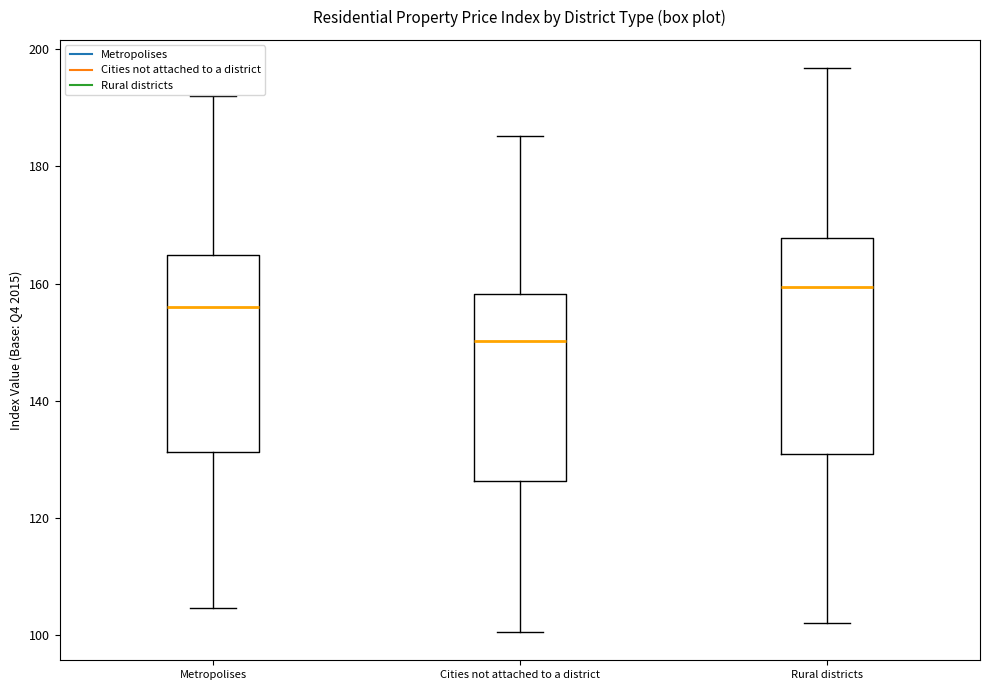

Reading left to right, read every box against the y-axis: the position of its median line, the range the box covers, and the ends of its whiskers. The values are not printed on the chart, so give them approximately, as read against the axis.

Metropolises: median 156, box 132 to 164, whiskers 104 to 192
Cities not attached to a district: median 150, box 126 to 158, whiskers 100 to 186
Rural districts: median 160, box 130 to 168, whiskers 102 to 196